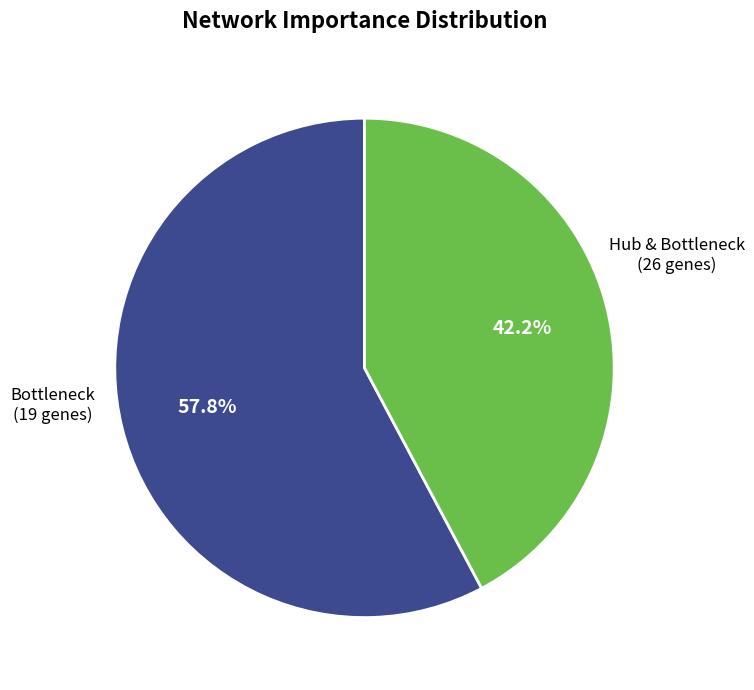

Is there any slice that represents more than half of the pie?

Yes